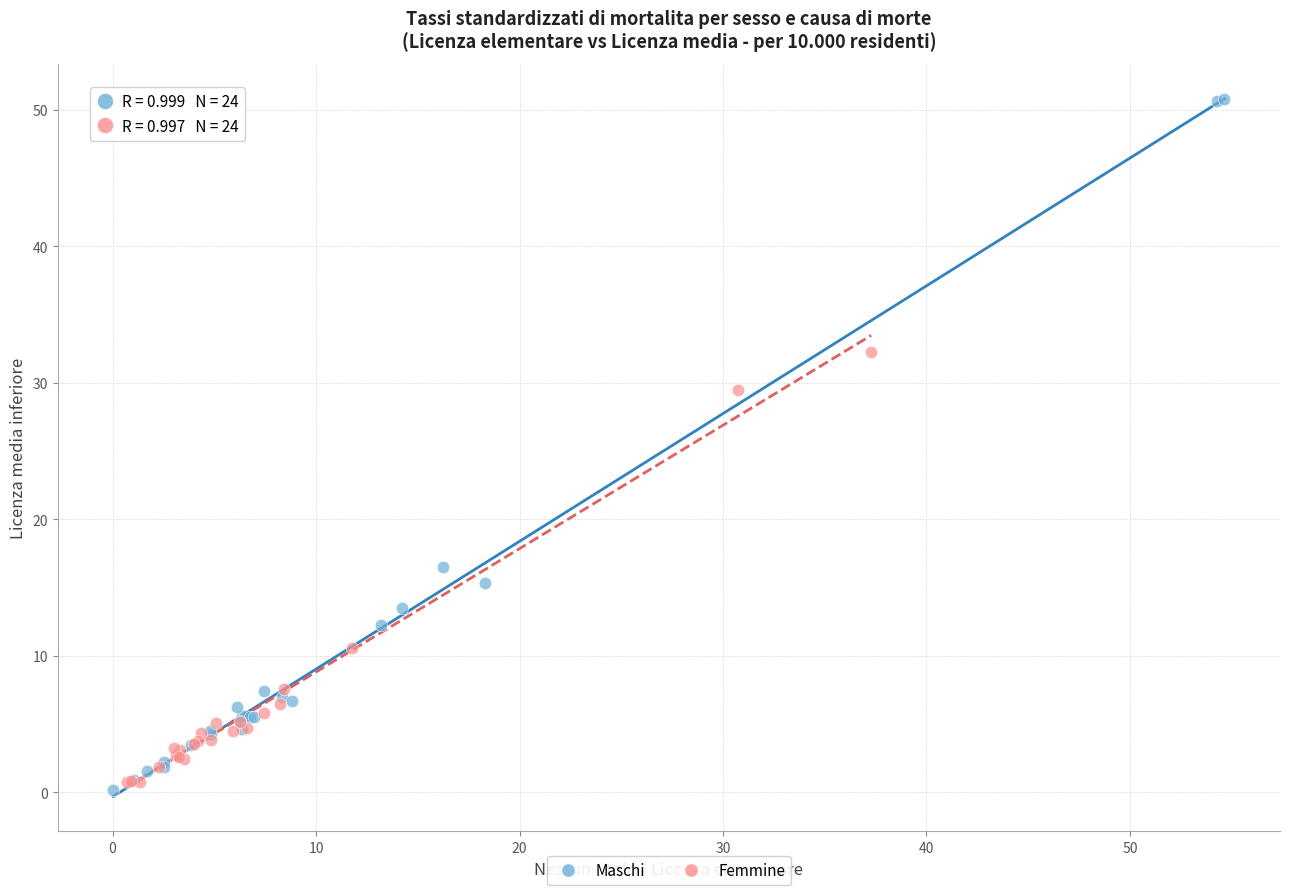

Which series has the largest Y range (max minus min)?

Maschi